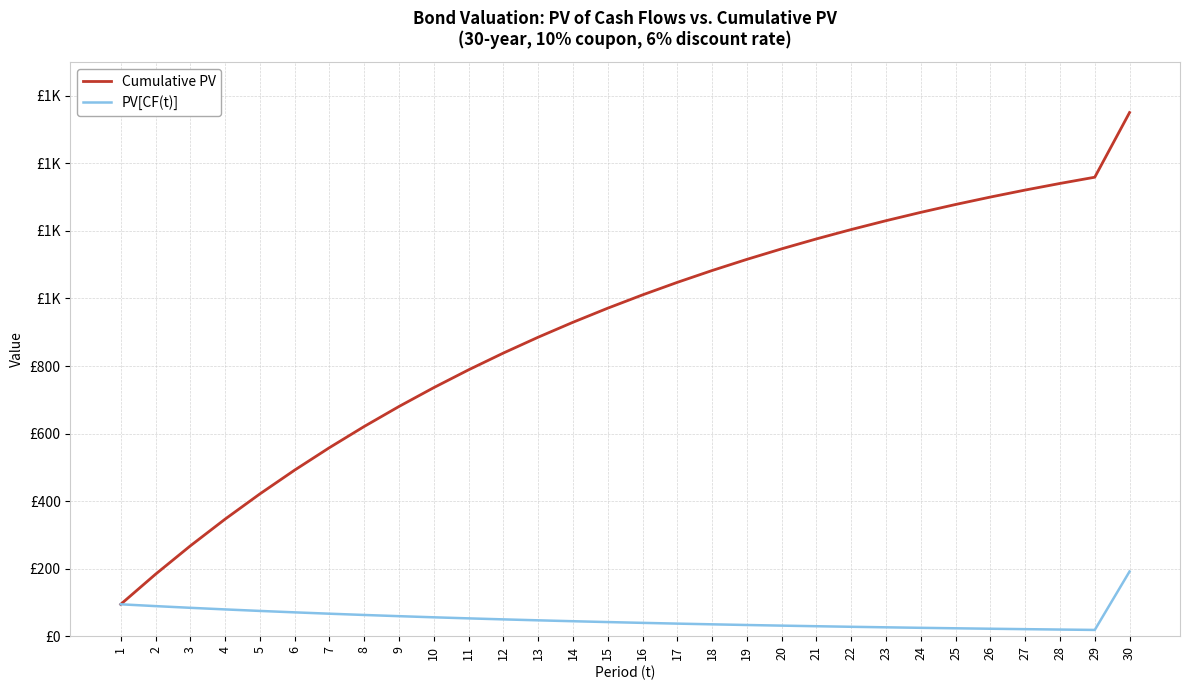

At which label does Cumulative PV reach its minimum?

1